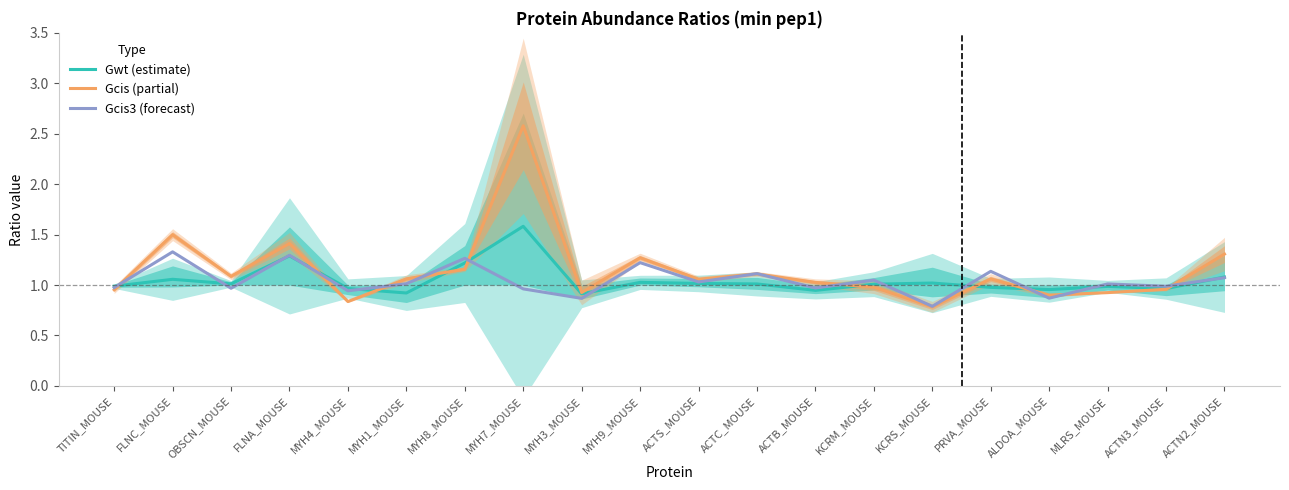

Which series has the largest total across all categories?

Gcis (partial)